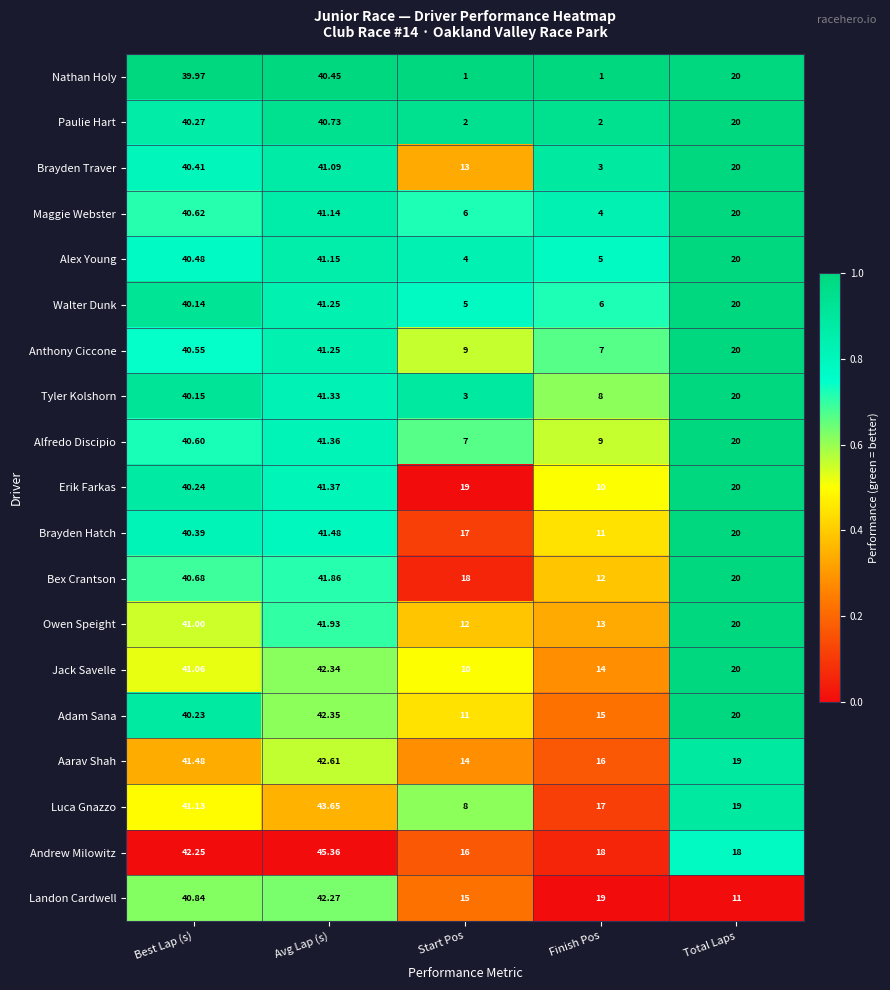

Which series has the widest spread of values?

Nathan Holy